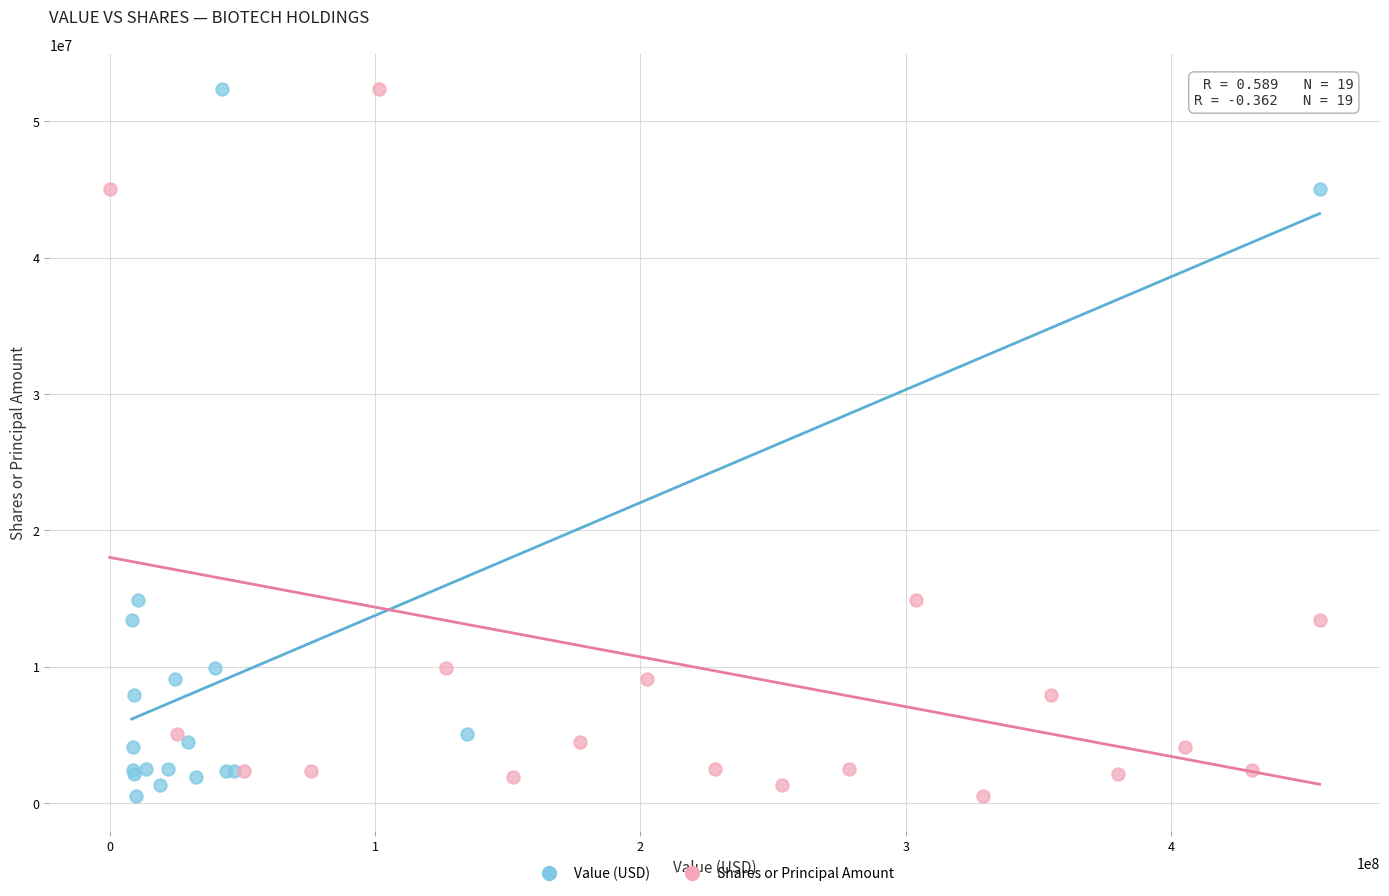

What are all the series names shown in the legend?

Value (USD), Shares or Principal Amount